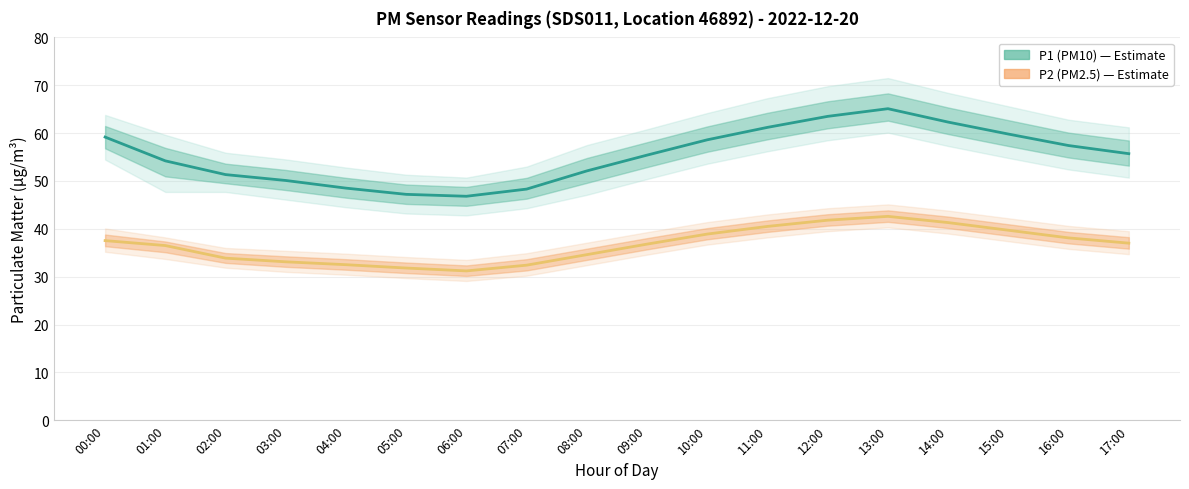

Which category has the lowest value in the P2 (PM2.5) series?

06:00